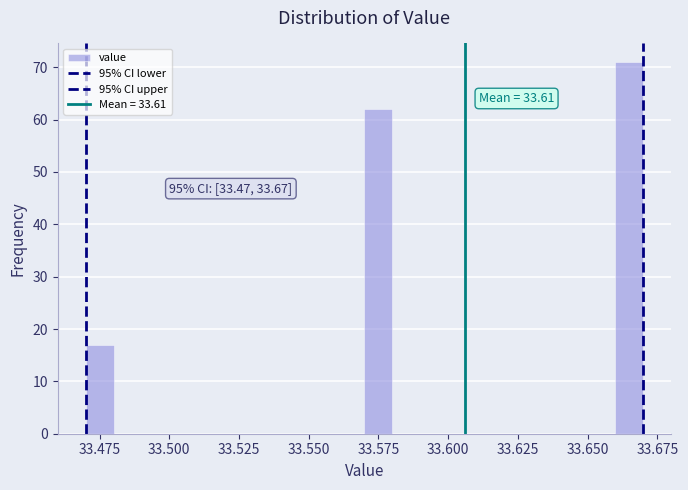

Read against the x-axis, roughly where is the centre of the tallest bar?

33.665